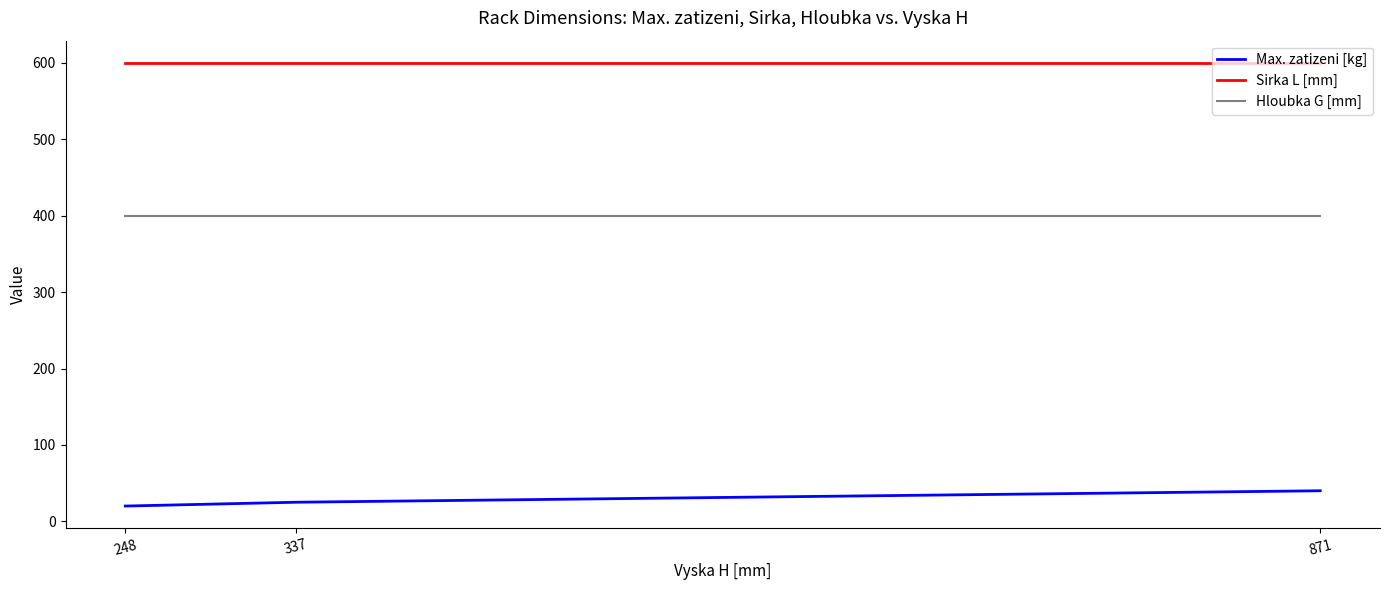

Reading left to right, list all the values displayed in this chart.

Max. zatizeni [kg]: 871=40	337=25	248=20
Sirka L [mm]: 871=600	337=600	248=600
Hloubka G [mm]: 871=400	337=400	248=400